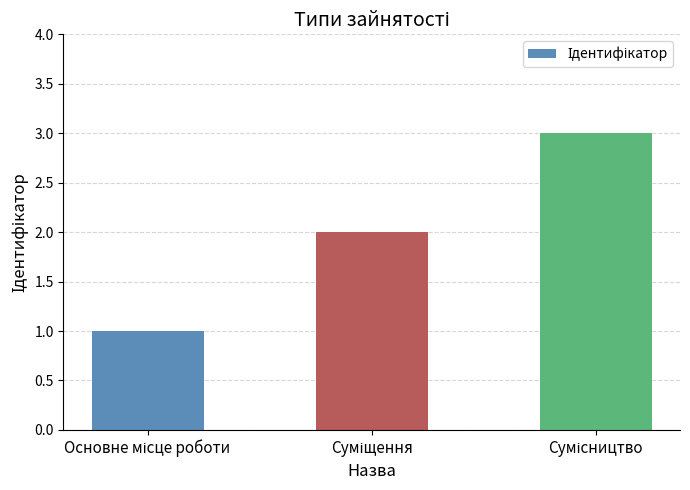

Reading left to right, what are all the values shown in this chart?

1	2	3